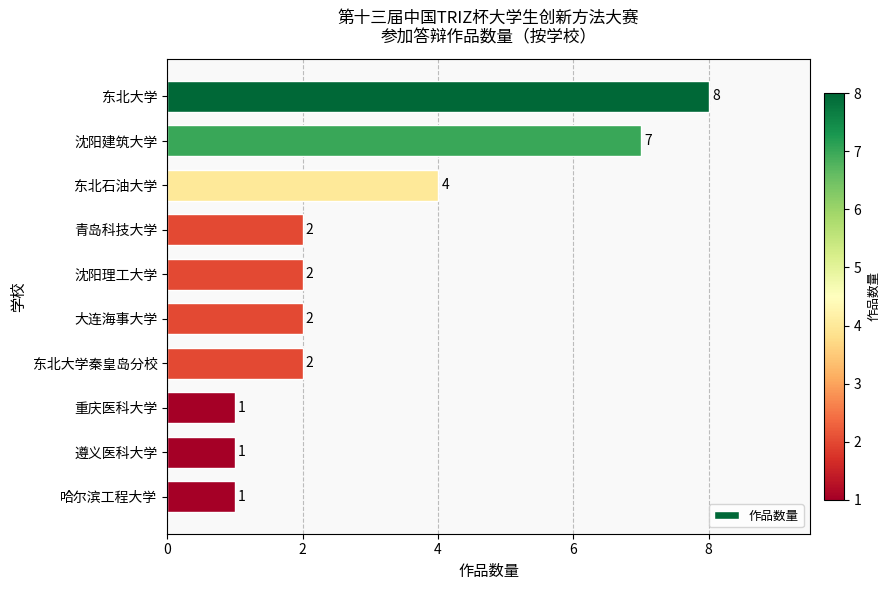

How many data points does each series have?

10